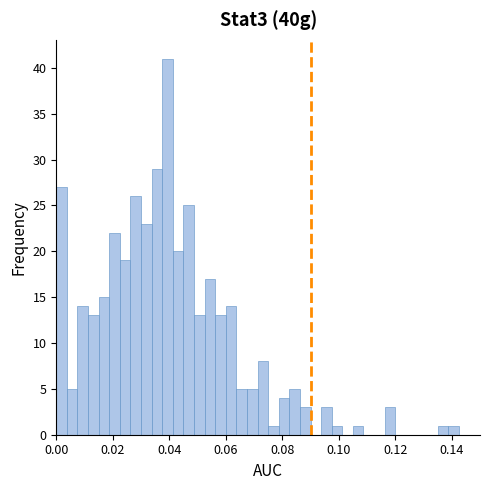

Around what value on the x-axis is the tallest bar? Give the approximate position of its centre, as read against the axis.

0.040